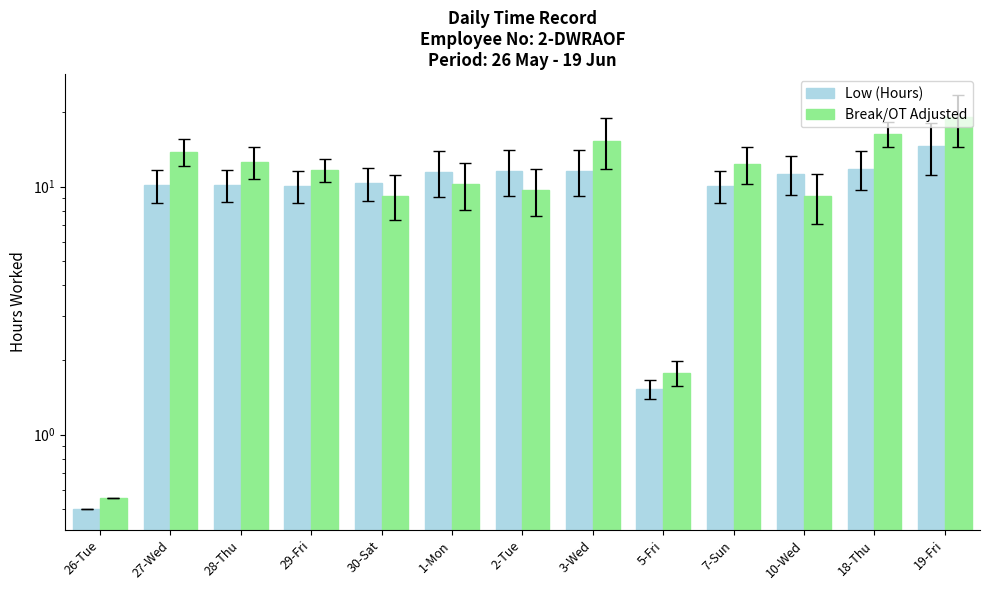

Which has a higher value, 2-Tue or 30-Sat?

2-Tue